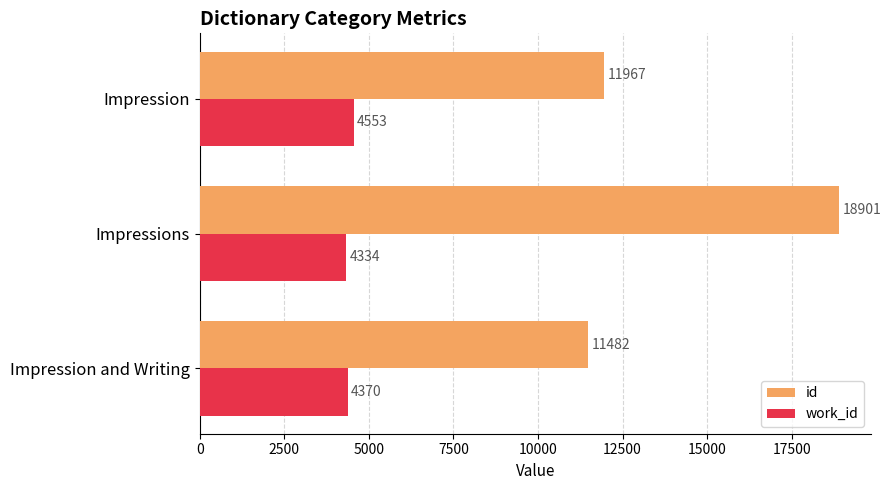

Which category has the lowest value in the work_id series?

Impressions